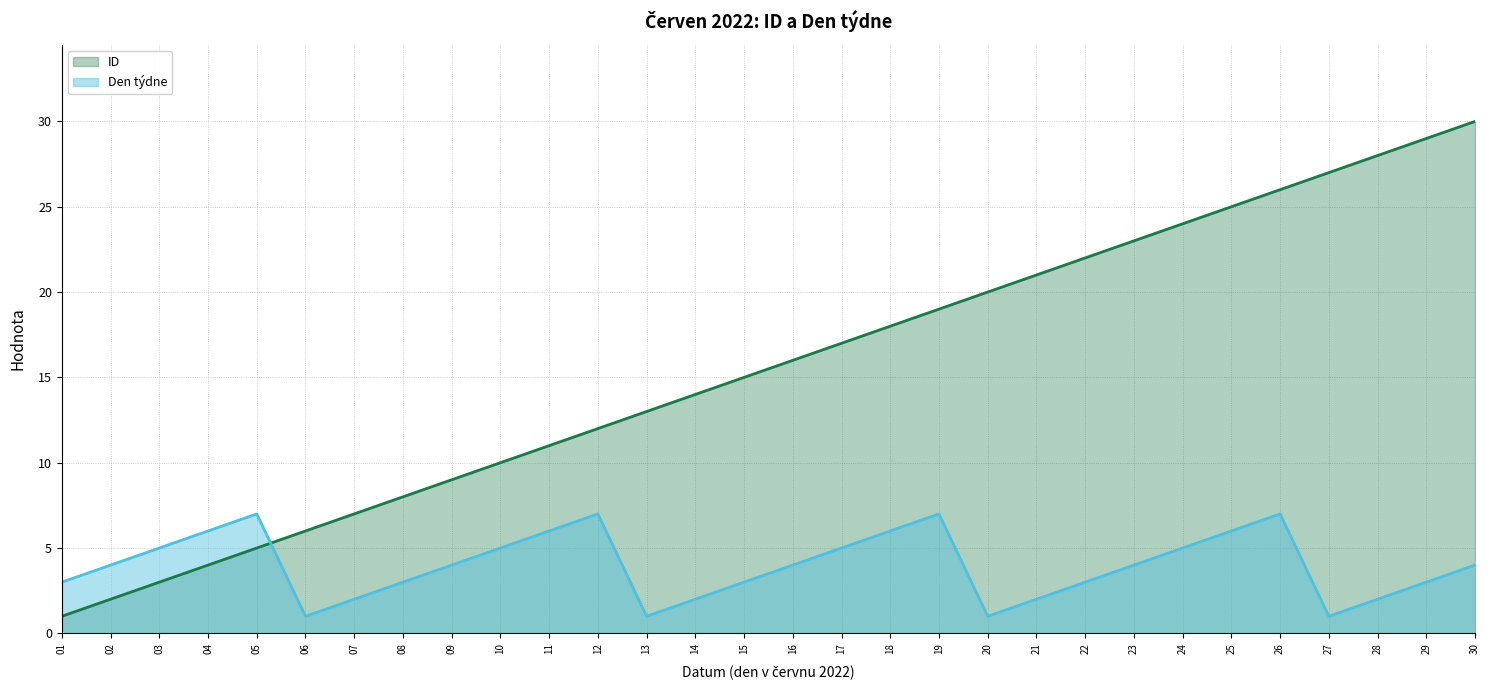

What is the difference between the ID values at 14 and 12?

2